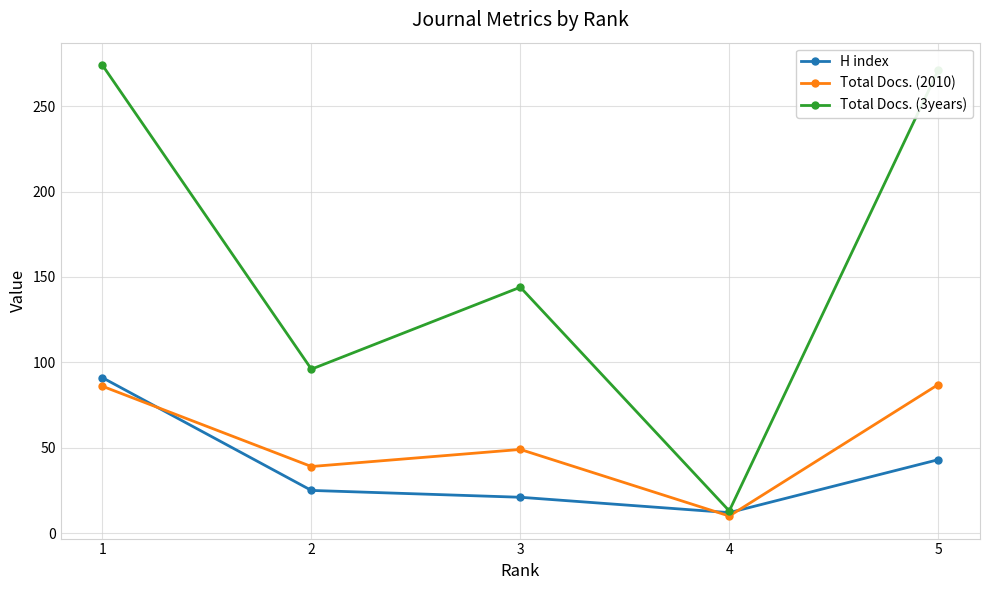

Rank the series by their maximum value, from lowest to highest.

Total Docs. (2010), H index, Total Docs. (3years)